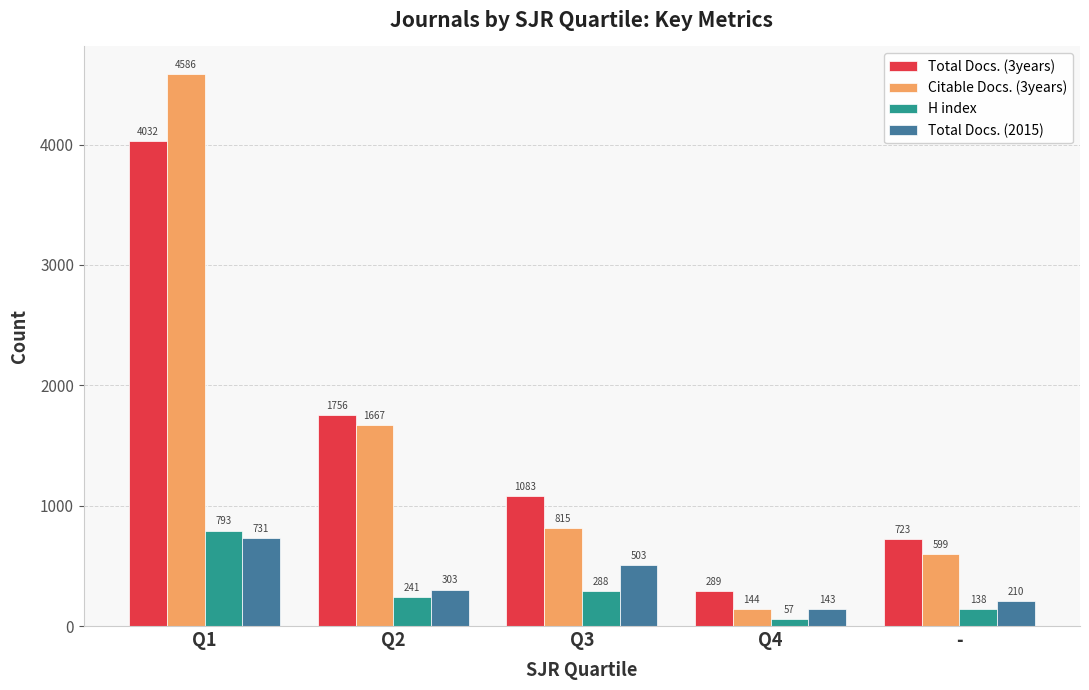

Are the bars grouped side by side (vs. stacked)?

Yes